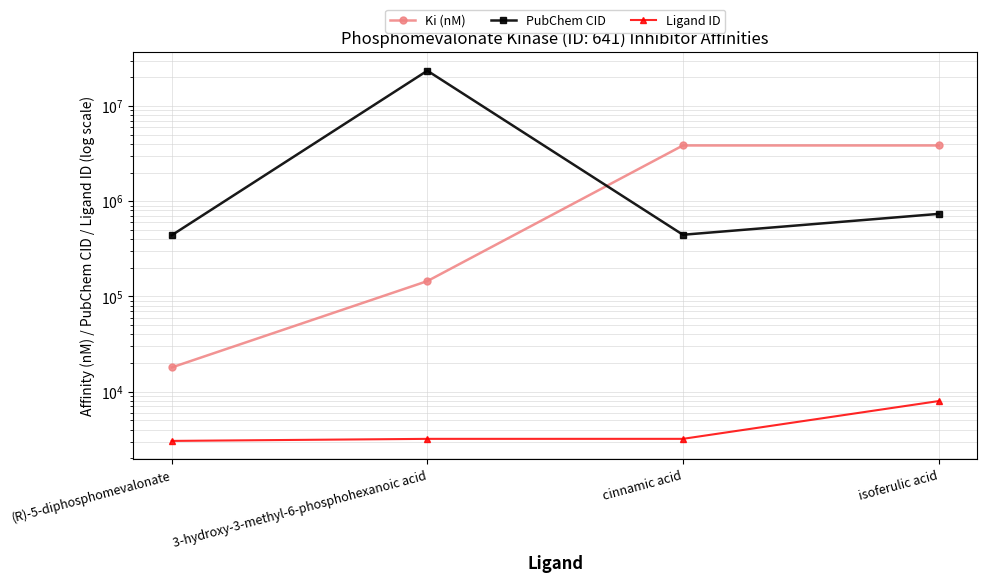

What is the label of the 4th point from the right?

(R)-5-diphosphomevalonate